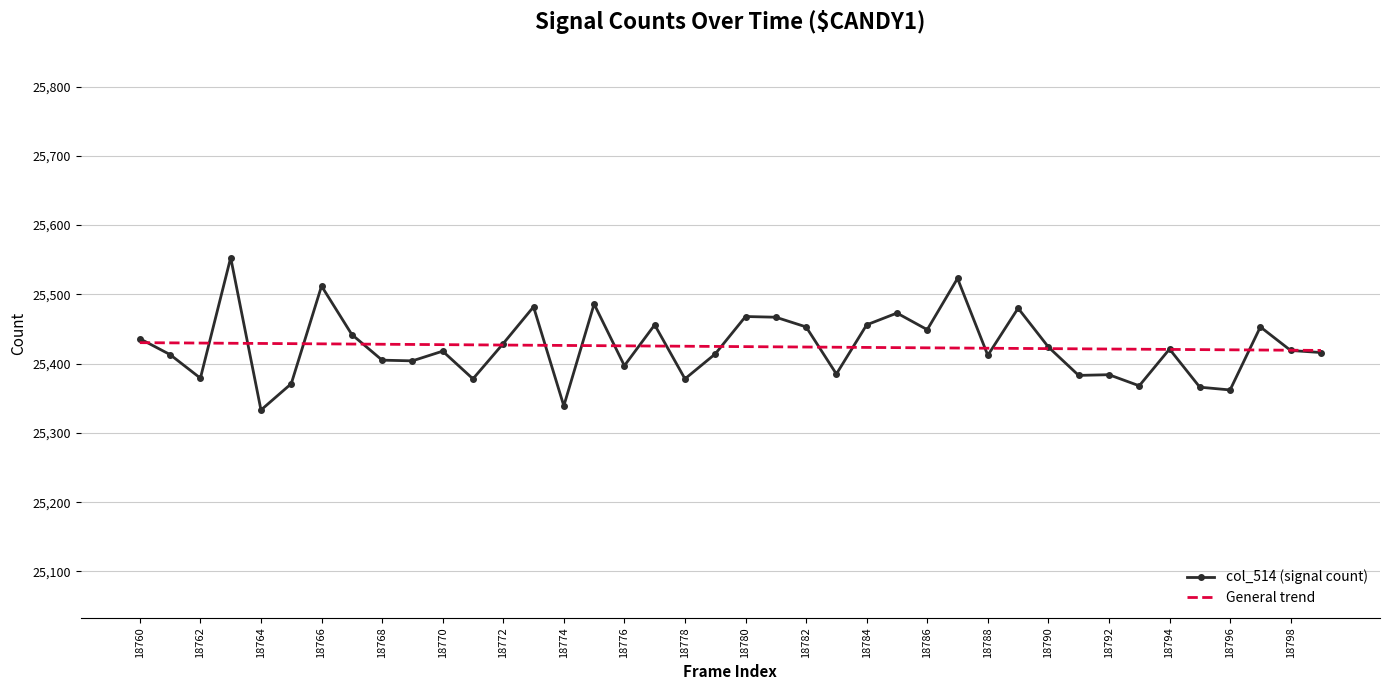

What is the highest value of the col_514 (signal count) series?

25553.0